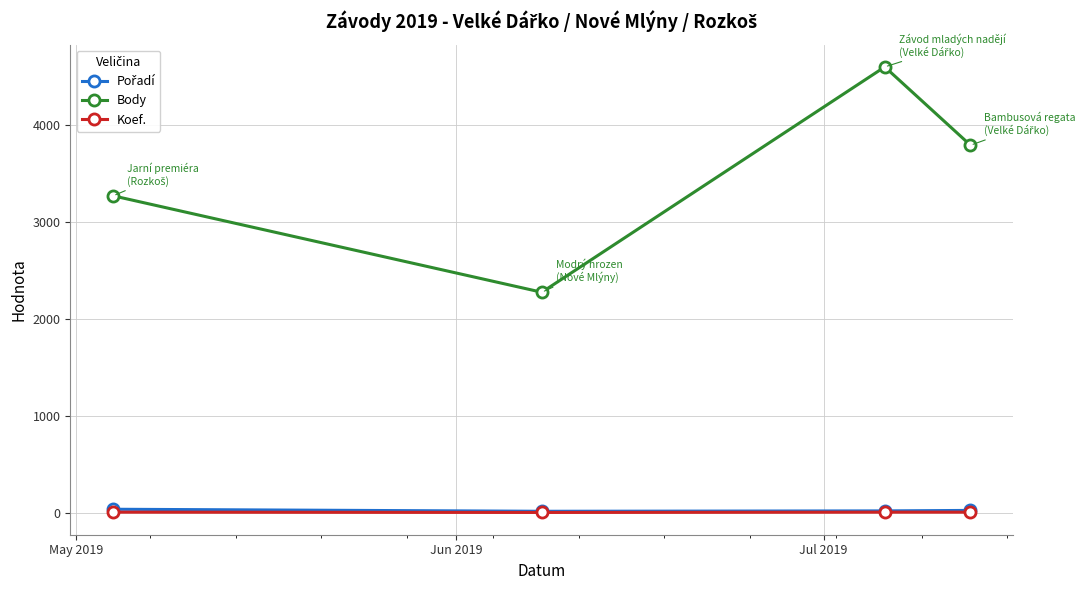

True or false: Body and Koef. intersect in this chart.

False